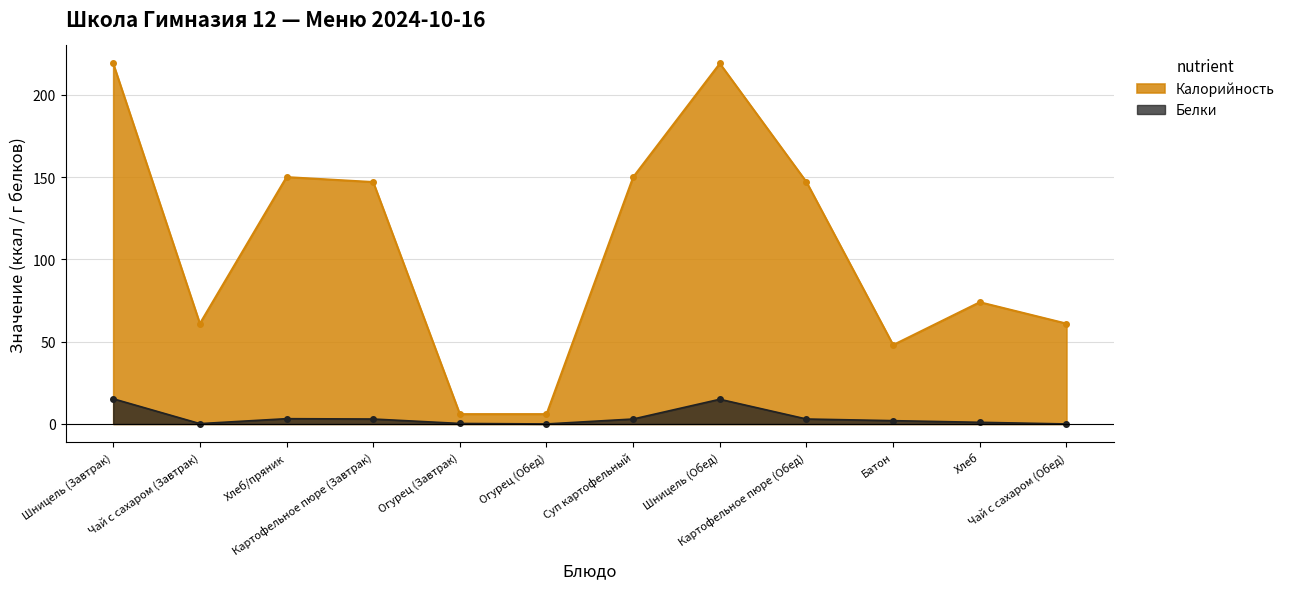

How many data points in Калорийность are above 147?

4